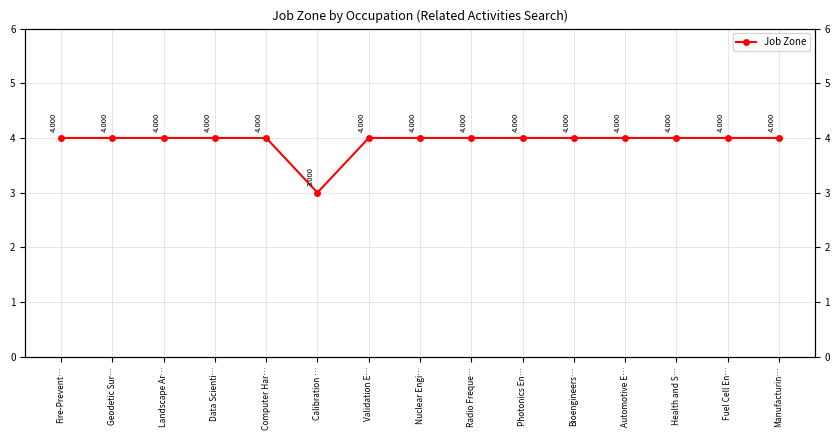

True or false: the data shows 4 at Bioengineers….

True